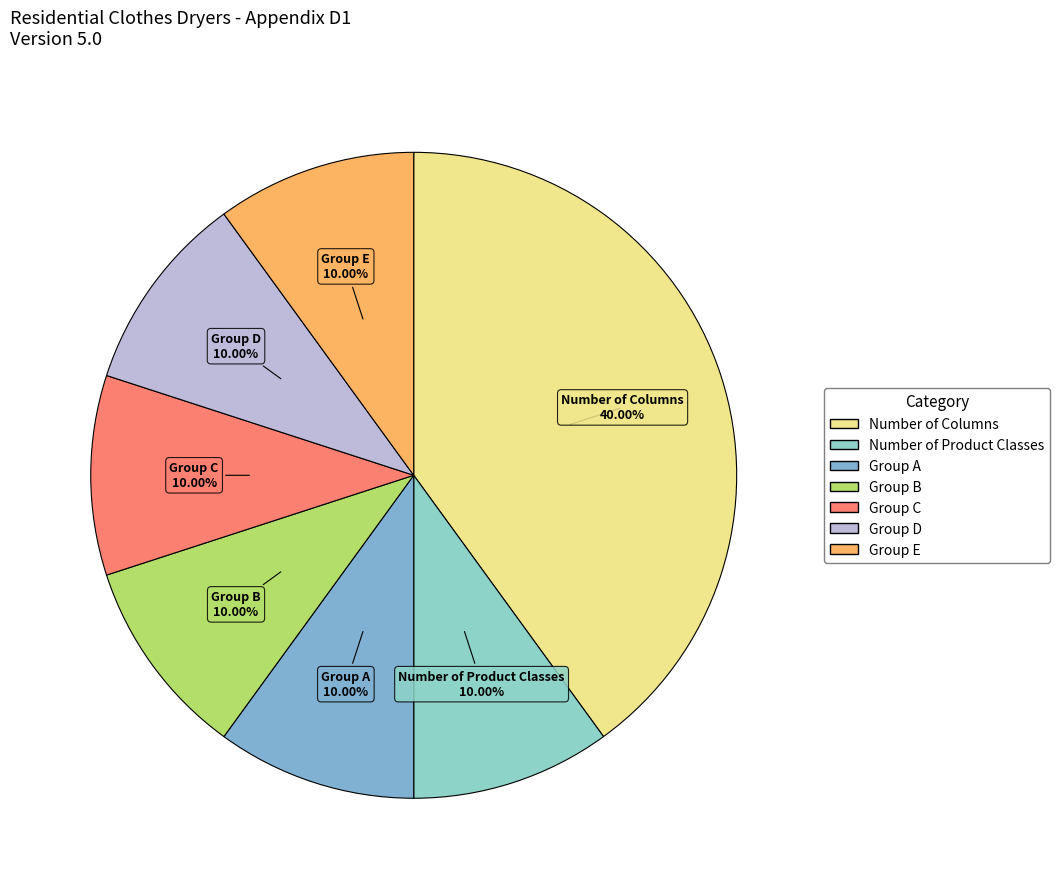

How many slices are in this pie chart?

7